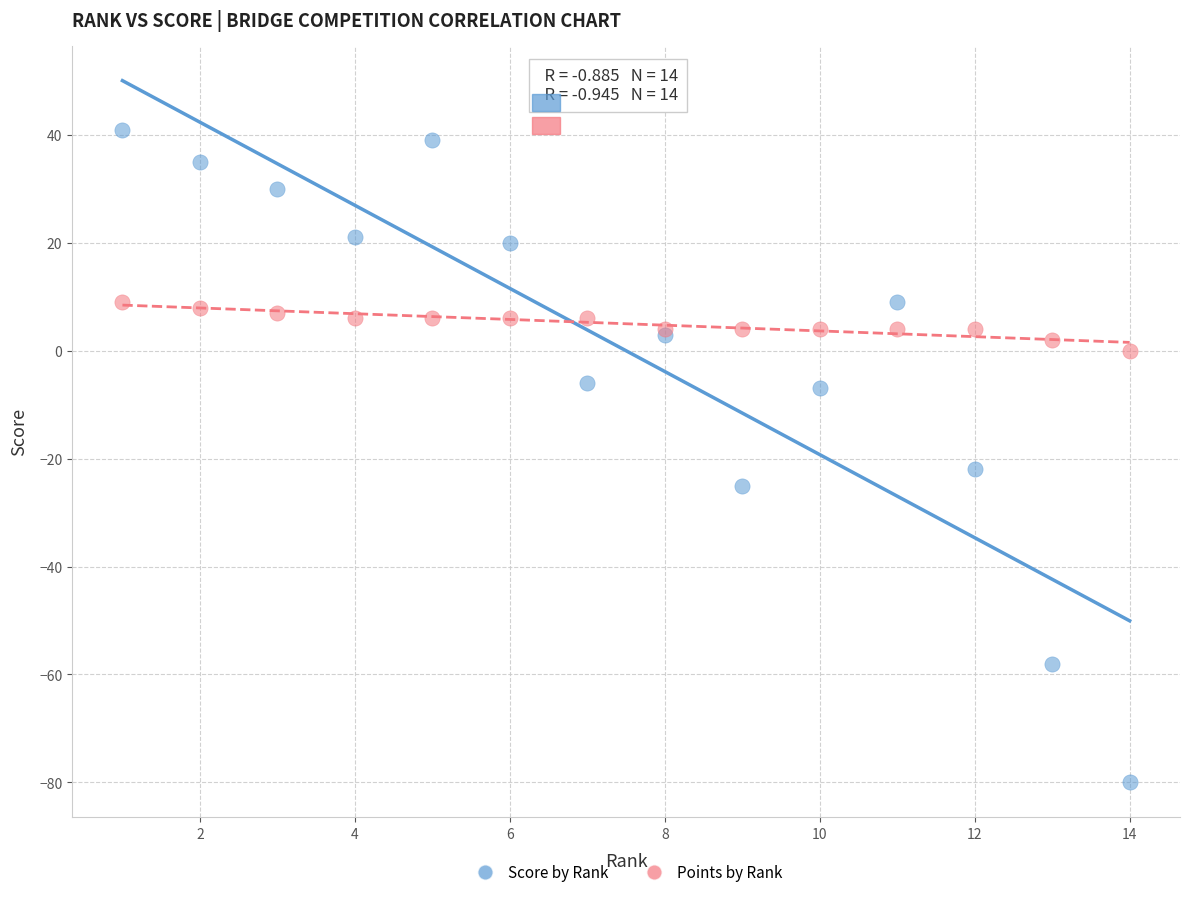

Which series contains the highest Y value?

Score by Rank